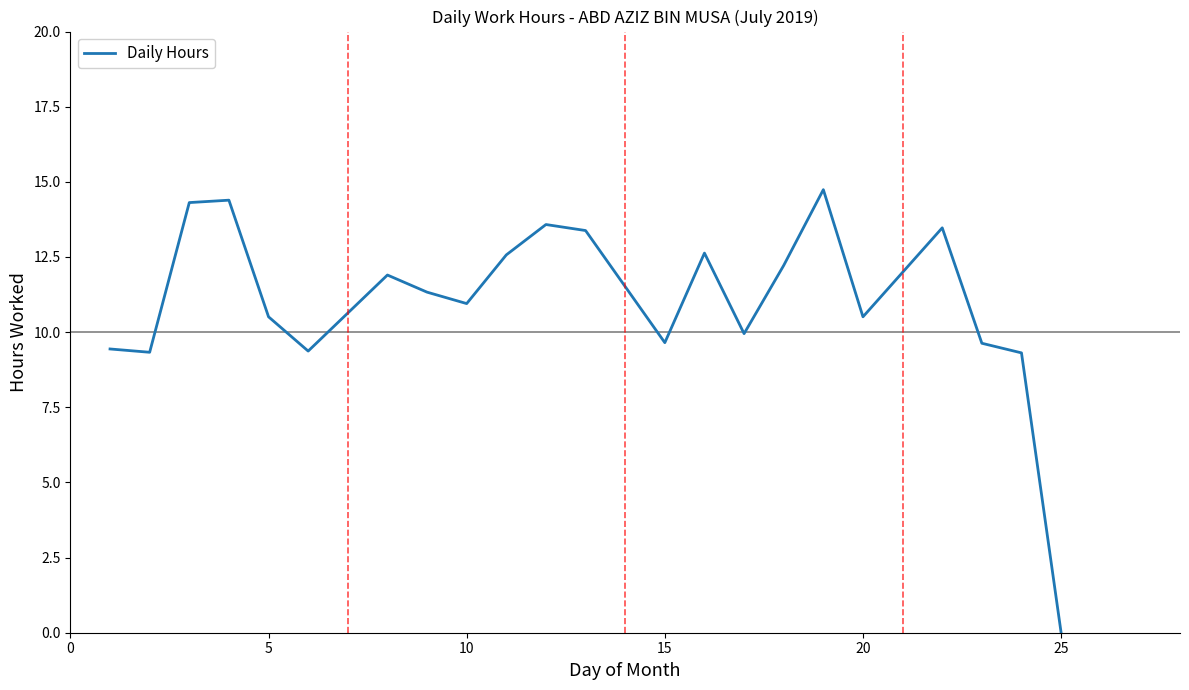

What is the greatest value displayed?

14.7